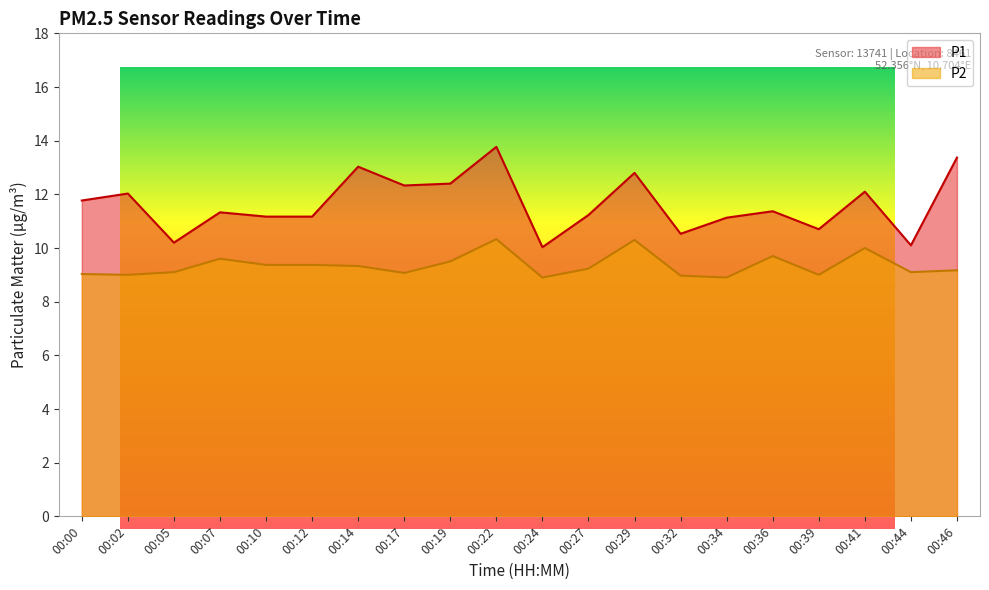

Reading left to right, list all the values displayed in this chart.

P1: 11.8	12.0	10.2	11.3	11.2	11.2	13.0	12.3	12.4	13.8	10.0	11.2	12.8	10.5	11.1	11.4	10.7	12.1	10.1	13.4
P2: 9.0	9.0	9.1	9.6	9.4	9.4	9.3	9.1	9.5	10.3	8.9	9.2	10.3	9.0	8.9	9.7	9.0	10.0	9.1	9.2